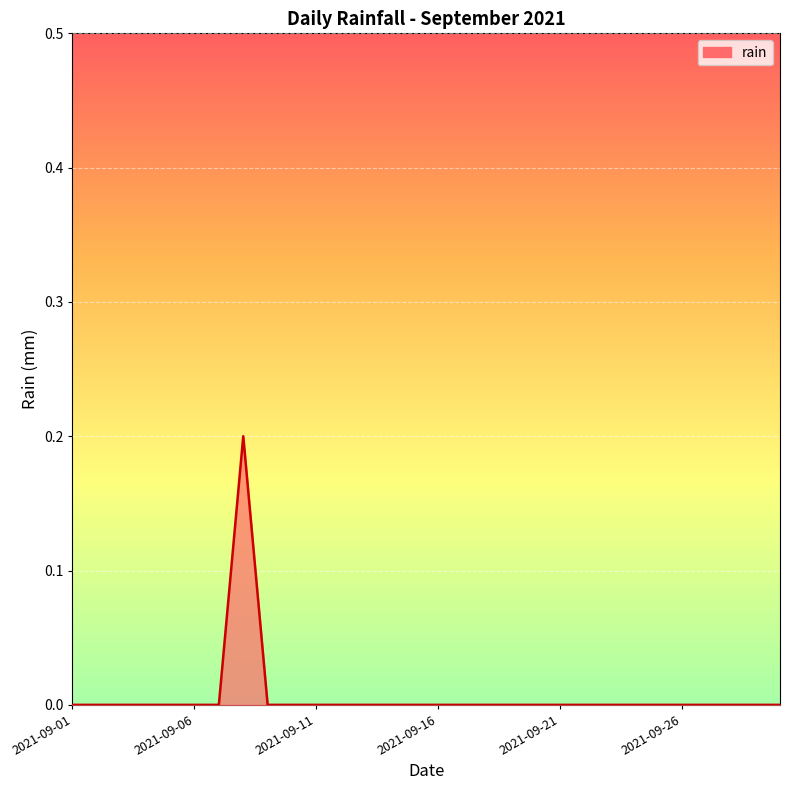

Does the chart have visible grid lines?

Yes